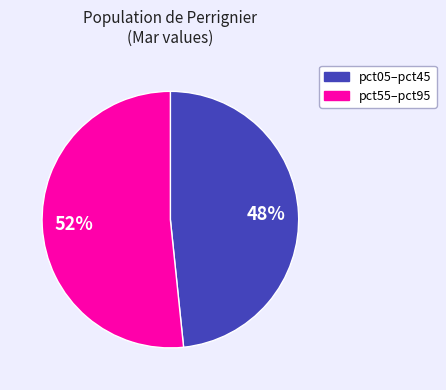

To the nearest percent, what is the average slice percentage?

50%